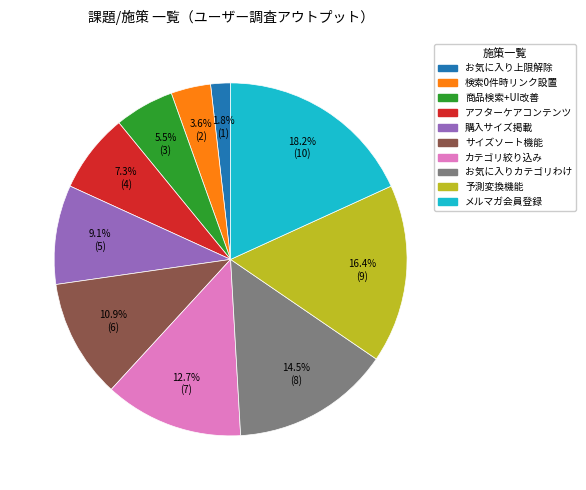

How many slices are in this pie chart?

10